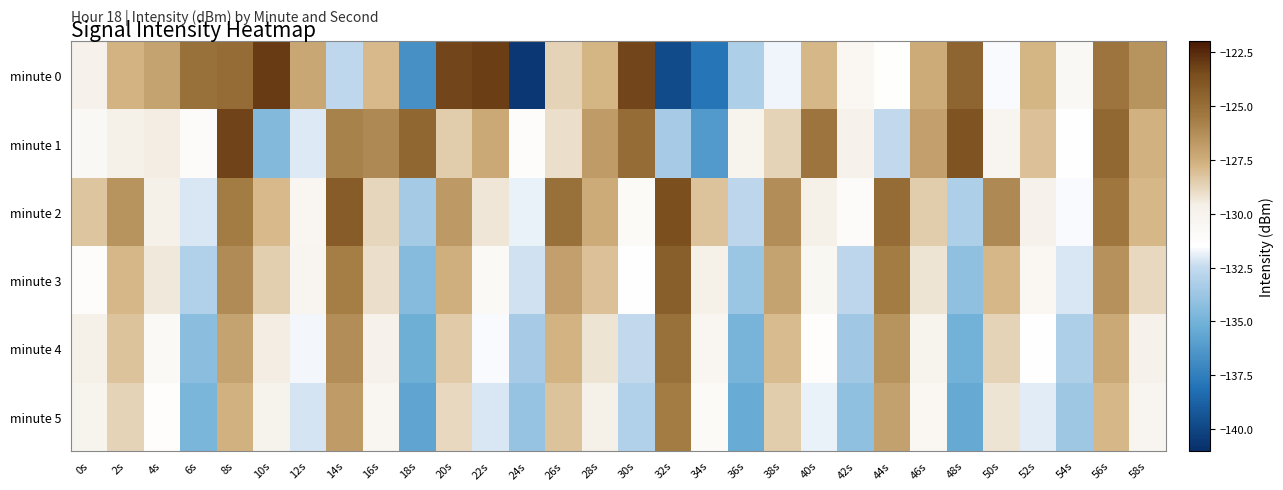

Reading left to right, list all the values displayed in this chart.

minute 0: 0s=-129.9	2s=-127.7	4s=-127.1	6s=-125.1	8s=-124.9	10s=-123.0	12s=-127.2	14s=-132.6	16s=-127.9	18s=-136.7	20s=-123.3	22s=-123.1	24s=-140.6	26s=-128.7	28s=-127.8	30s=-123.3	32s=-139.8	34s=-137.9	36s=-133.2	38s=-131.7	40s=-127.8	42s=-130.6	44s=-131.4	46s=-127.4	48s=-124.6	50s=-131.6	52s=-127.7	54s=-130.6	56s=-125.3	58s=-126.5
minute 1: 0s=-130.7	2s=-129.7	4s=-129.5	6s=-131.0	8s=-123.2	10s=-134.5	12s=-132.1	14s=-125.8	16s=-126.2	18s=-124.6	20s=-128.5	22s=-127.3	24s=-131.2	26s=-129.1	28s=-126.8	30s=-124.9	32s=-133.4	34s=-136.2	36s=-130.1	38s=-128.7	40s=-125.3	42s=-129.8	44s=-132.6	46s=-126.9	48s=-123.8	50s=-130.2	52s=-128.1	54s=-131.5	56s=-124.7	58s=-127.6
minute 2: 0s=-128.3	2s=-126.5	4s=-129.7	6s=-132.1	8s=-125.6	10s=-127.9	12s=-130.4	14s=-124.2	16s=-128.8	18s=-133.5	20s=-126.7	22s=-129.3	24s=-131.8	26s=-125.1	28s=-127.4	30s=-130.9	32s=-123.6	34s=-128.2	36s=-132.7	38s=-126.3	40s=-129.6	42s=-131.1	44s=-124.9	46s=-128.5	48s=-133.2	50s=-126.1	52s=-129.9	54s=-131.6	56s=-125.4	58s=-127.8
minute 3: 0s=-131.2	2s=-127.8	4s=-129.4	6s=-133.1	8s=-126.2	10s=-128.6	12s=-130.3	14s=-125.7	16s=-129.1	18s=-134.4	20s=-127.5	22s=-130.8	24s=-132.3	26s=-126.9	28s=-128.1	30s=-131.5	32s=-124.3	34s=-129.7	36s=-133.8	38s=-127.1	40s=-130.5	42s=-132.7	44s=-125.6	46s=-129.2	48s=-134.1	50s=-127.8	52s=-130.6	54s=-132.1	56s=-126.4	58s=-128.9
minute 4: 0s=-129.6	2s=-128.2	4s=-130.8	6s=-134.3	8s=-127.1	10s=-129.5	12s=-131.7	14s=-126.3	16s=-129.9	18s=-135.2	20s=-128.4	22s=-131.6	24s=-133.4	26s=-127.7	28s=-129.2	30s=-132.6	32s=-125.1	34s=-130.4	36s=-134.9	38s=-128.0	40s=-131.3	42s=-133.6	44s=-126.5	46s=-130.1	48s=-135.0	50s=-128.7	52s=-131.5	54s=-133.2	56s=-127.3	58s=-129.8
minute 5: 0s=-130.1	2s=-128.7	4s=-131.3	6s=-134.8	8s=-127.6	10s=-130.0	12s=-132.2	14s=-126.8	16s=-130.4	18s=-135.7	20s=-128.9	22s=-132.1	24s=-133.9	26s=-128.2	28s=-129.7	30s=-133.1	32s=-125.6	34s=-130.9	36s=-135.4	38s=-128.5	40s=-131.8	42s=-134.1	44s=-127.0	46s=-130.6	48s=-135.5	50s=-129.2	52s=-132.0	54s=-133.7	56s=-127.8	58s=-130.3